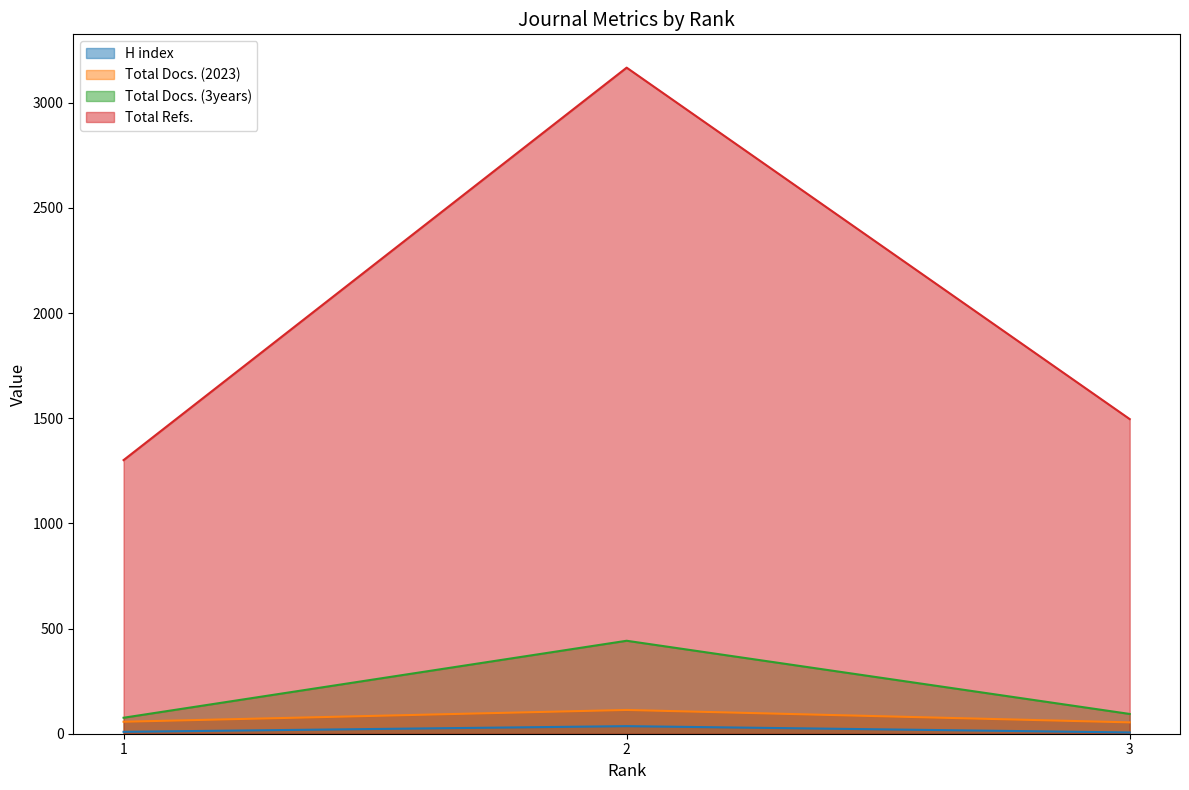

Reading left to right, list all the values displayed in this chart.

H index: 9	36	6
Total Docs. (2023): 57	113	54
Total Docs. (3years): 76	442	94
Total Refs.: 1301	3167	1496